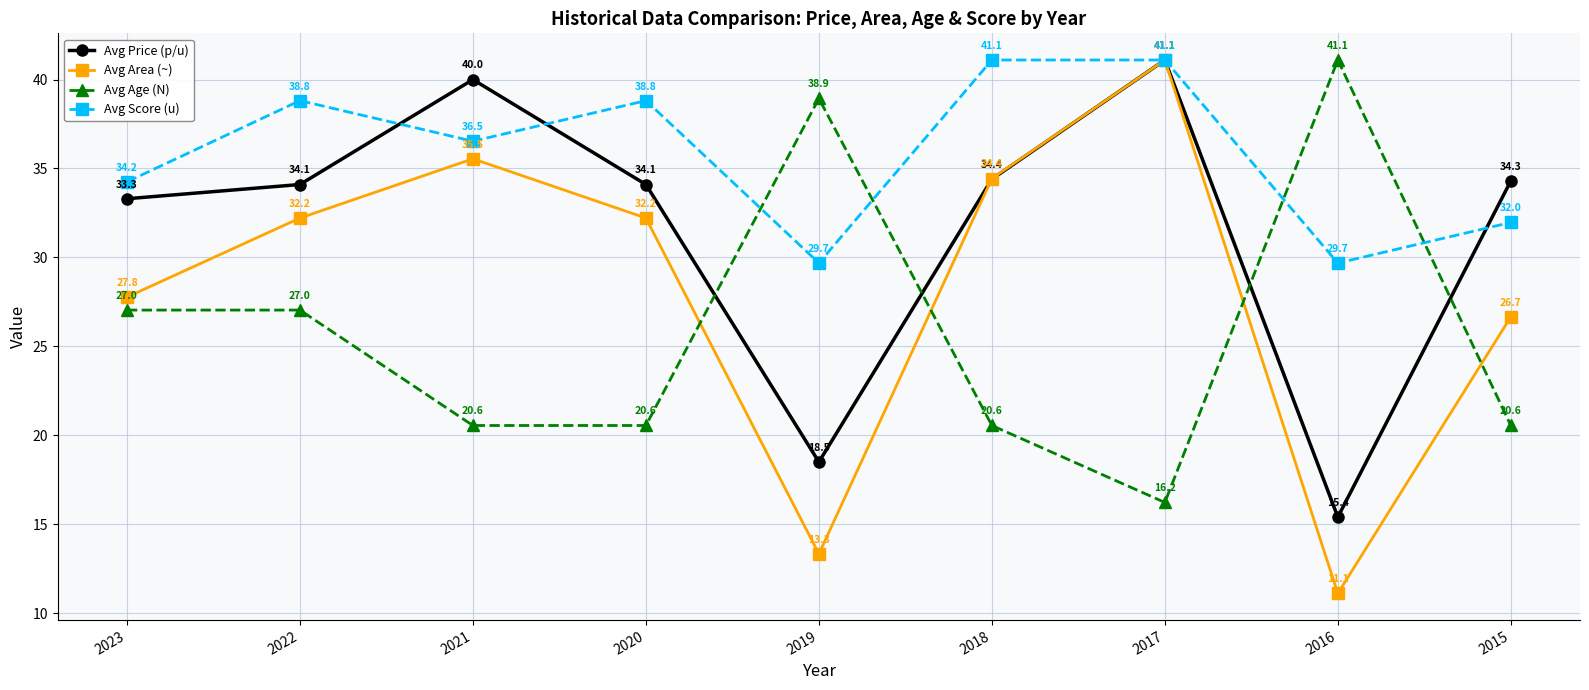

What is the difference between the maximum and minimum values in the Avg Area (~) series?

30.0